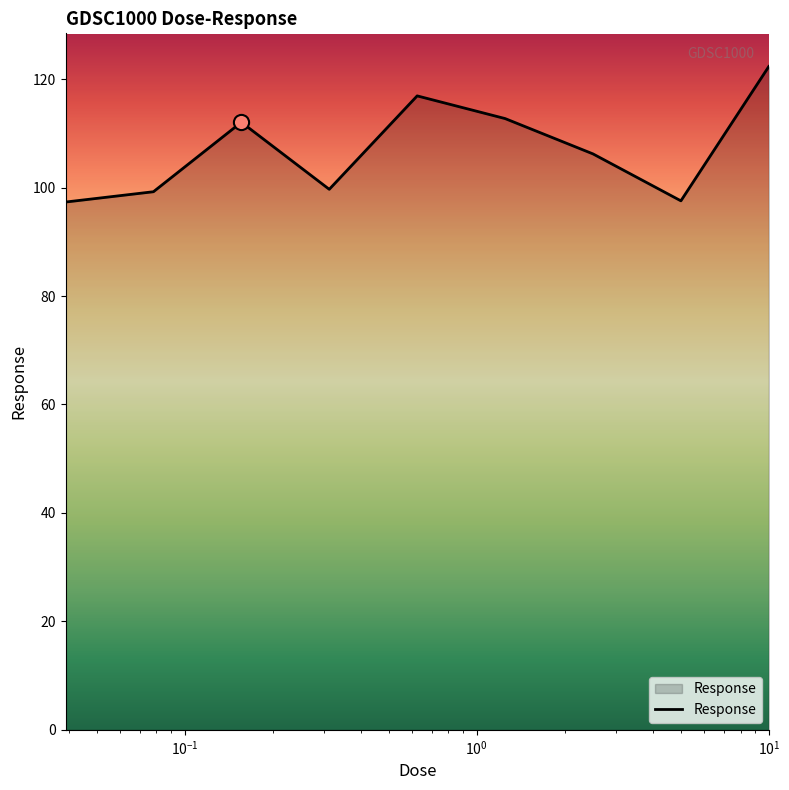

What is the maximum value shown in the chart?

122.3